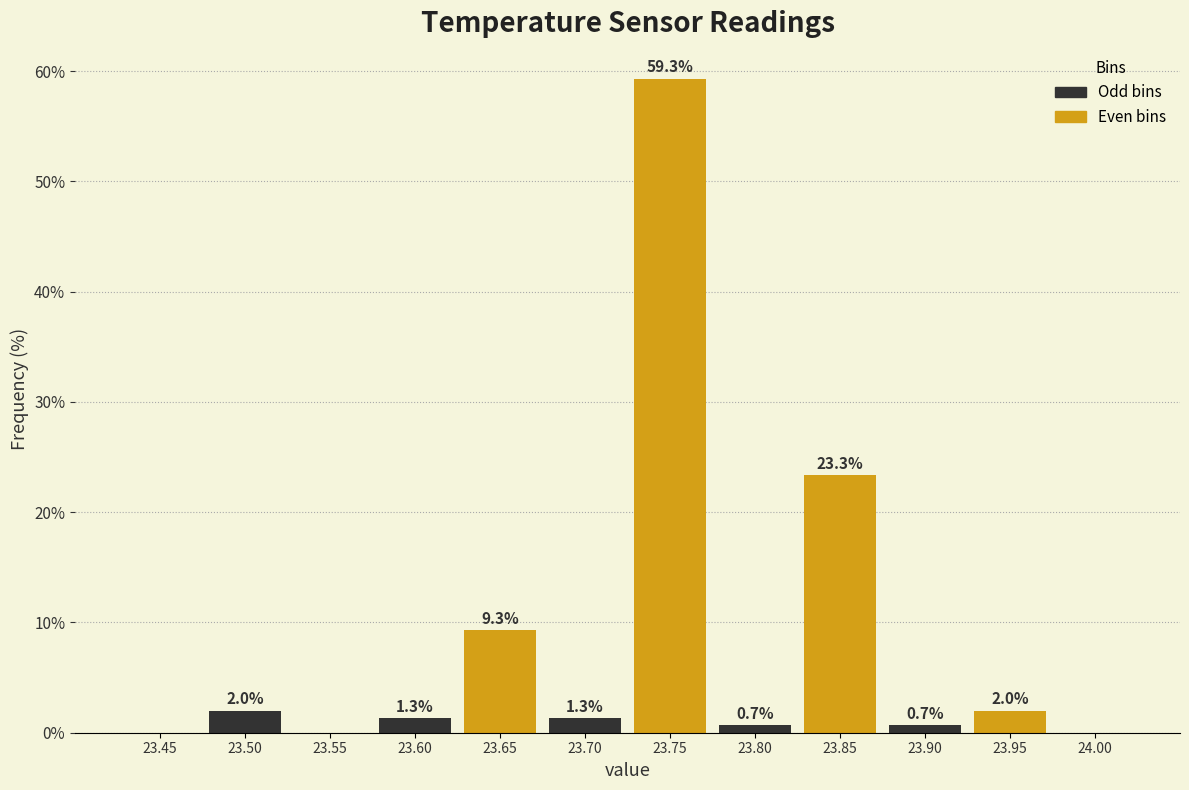

Reading right to left, transcribe all the data shown in this chart.

24.00=0.0	23.95=2.0	23.90=0.7	23.85=23.3	23.80=0.7	23.75=59.3	23.70=1.3	23.65=9.3	23.60=1.3	23.55=0.0	23.50=2.0	23.45=0.0